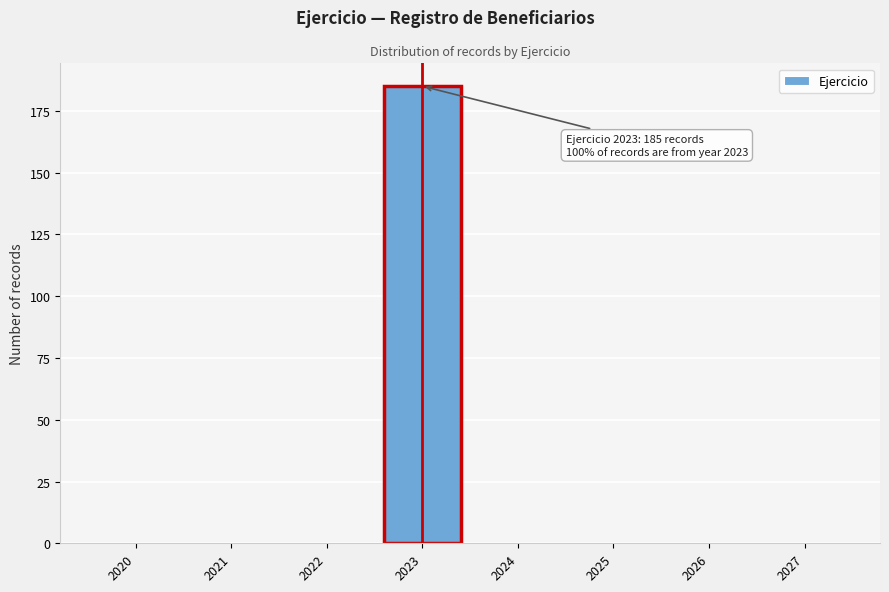

Reading left to right, what are all the values shown in this chart?

2020=0	2021=0	2022=0	2023=185	2024=0	2025=0	2026=0	2027=0